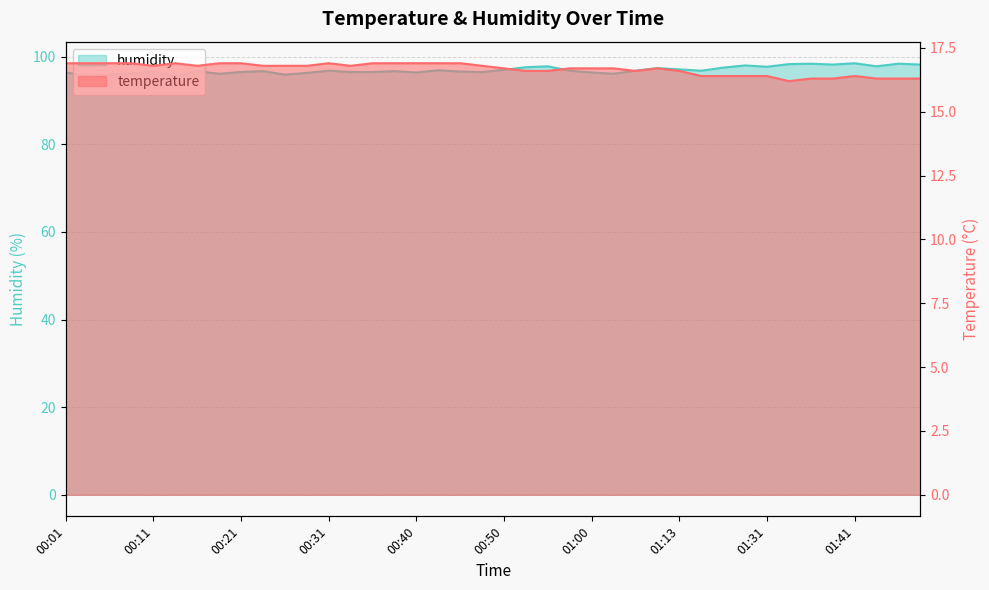

Reading left to right, what are all the values shown in this chart?

temperature: 00:01=16.9	00:04=16.9	00:06=16.9	00:09=16.9	00:11=16.8	00:14=16.9	00:16=16.8	00:18=16.9	00:21=16.9	00:23=16.8	00:26=16.8	00:28=16.8	00:31=16.9	00:33=16.8	00:35=16.9	00:38=16.9	00:40=16.9	00:43=16.9	00:45=16.9	00:48=16.8	00:50=16.7	00:53=16.6	00:55=16.6	00:57=16.7	01:00=16.7	01:02=16.7	01:05=16.6	01:10=16.7	01:13=16.6	01:18=16.4	01:20=16.4	01:28=16.4	01:31=16.4	01:33=16.2	01:36=16.3	01:38=16.3	01:41=16.4	01:43=16.3	01:51=16.3	01:54=16.3
humidity: 00:01=96.4	00:04=95.6	00:06=95.9	00:09=96.2	00:11=96.6	00:14=95.5	00:16=96.7	00:18=96.1	00:21=96.5	00:23=96.7	00:26=95.9	00:28=96.3	00:31=96.8	00:33=96.5	00:35=96.5	00:38=96.7	00:40=96.4	00:43=96.9	00:45=96.6	00:48=96.5	00:50=97.0	00:53=97.6	00:55=97.8	00:57=96.8	01:00=96.4	01:02=96.1	01:05=96.8	01:10=97.4	01:13=97.1	01:18=96.8	01:20=97.5	01:28=98.0	01:31=97.7	01:33=98.3	01:36=98.4	01:38=98.2	01:41=98.5	01:43=97.8	01:51=98.4	01:54=98.2